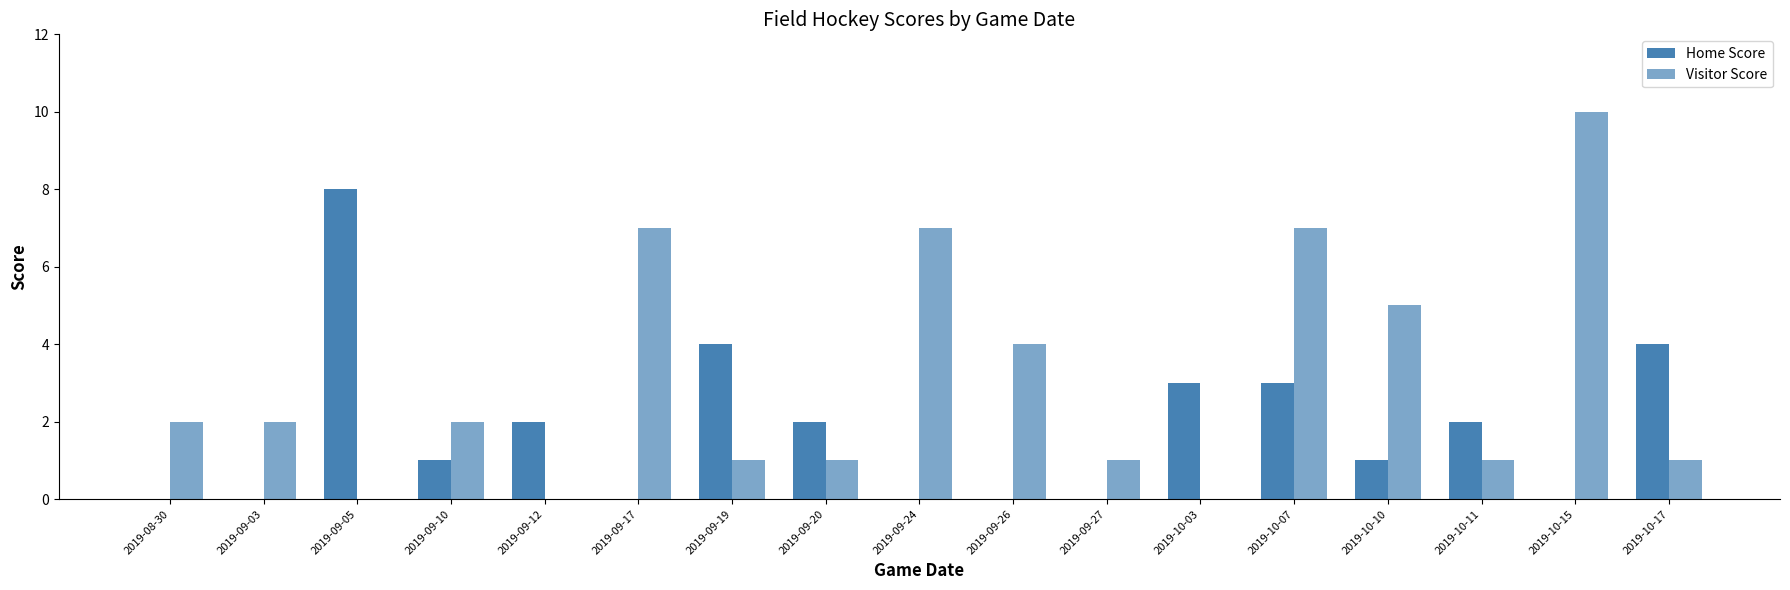

How many data points does each series have?

17